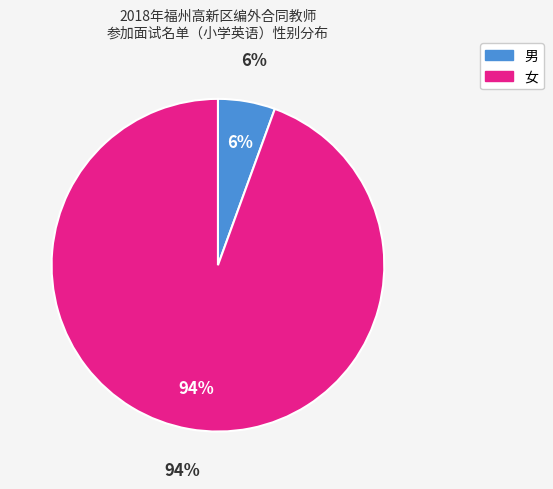

Between 男 and 女, which is larger?

女